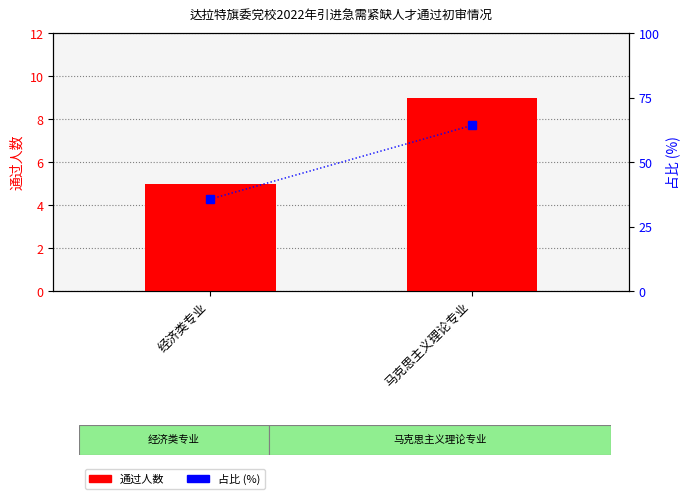

Reading left to right, list all the values displayed in this chart.

通过人数: 经济类专业=5.0	马克思主义理论专业=9.0
占比 (%): 经济类专业=35.7	马克思主义理论专业=64.3